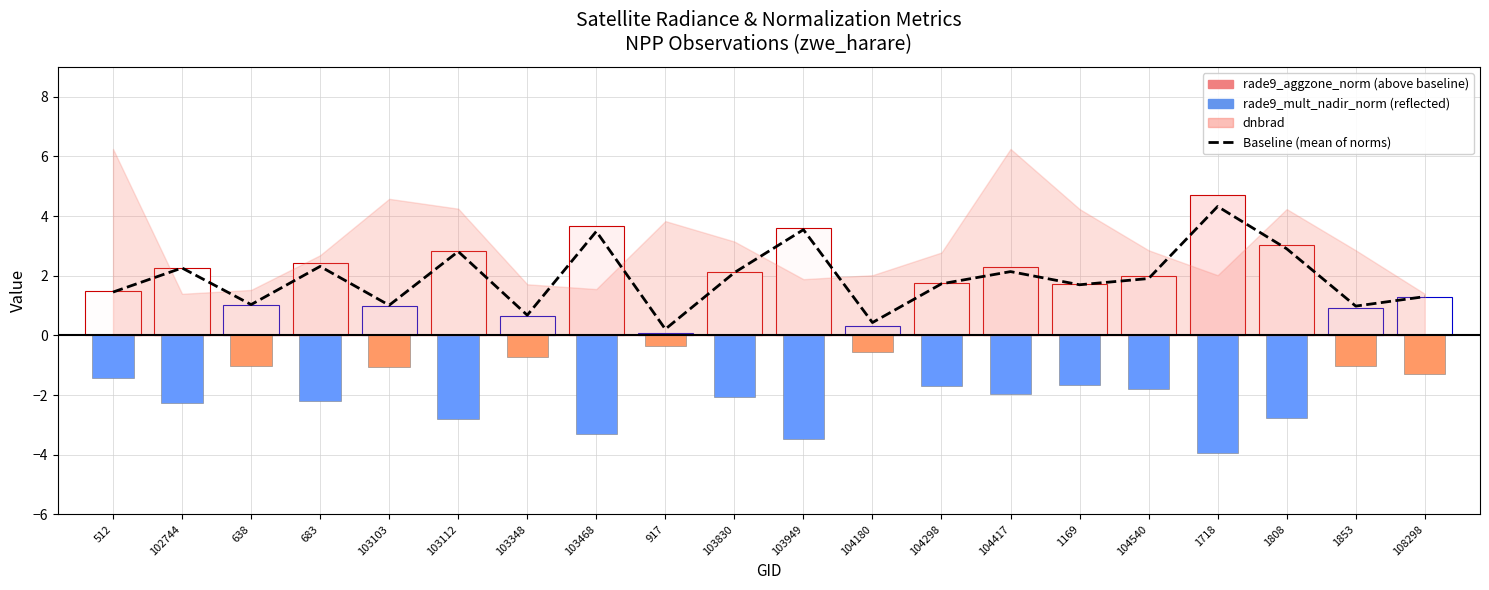

The chart shows a value of 2.7 at 104540. True or false?

False